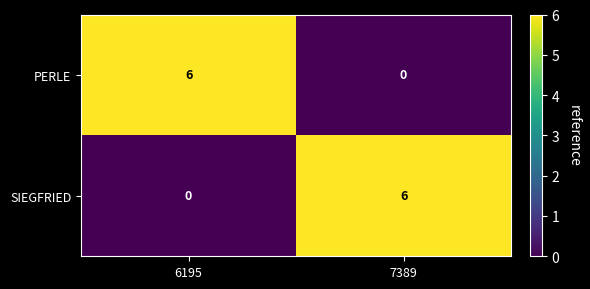

Is it true that SIEGFRIED equals 2 at 7389?

False